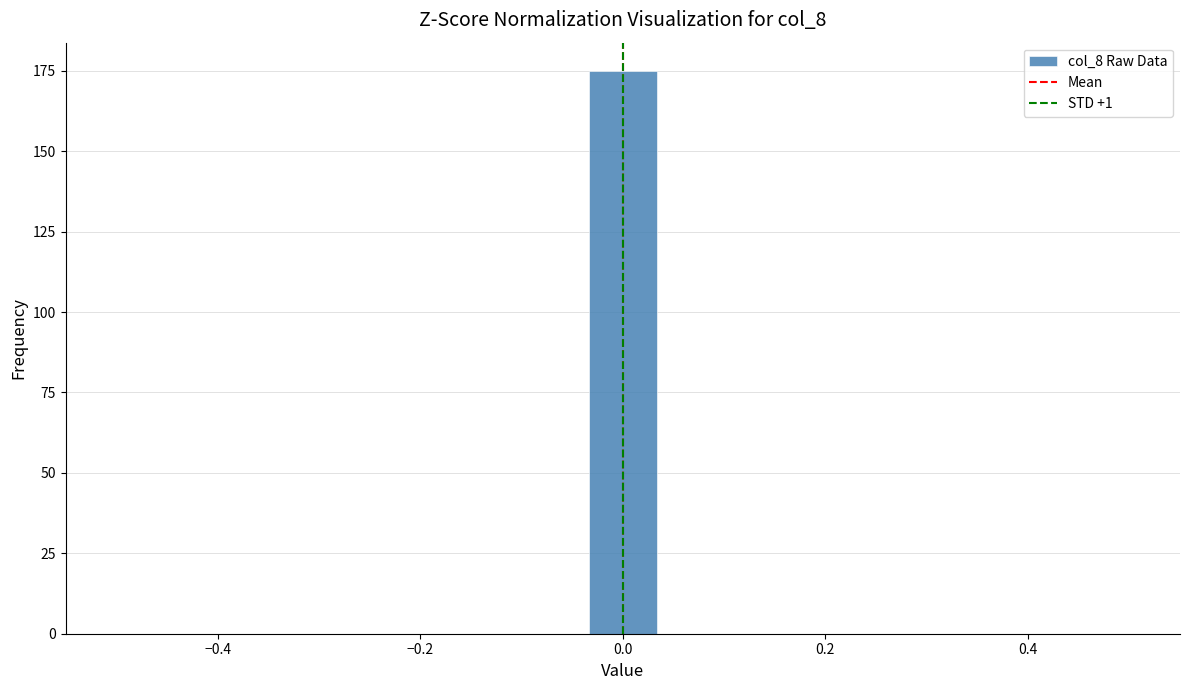

Around what value on the x-axis is the tallest bar? Give the approximate position of its centre, as read against the axis.

0.00